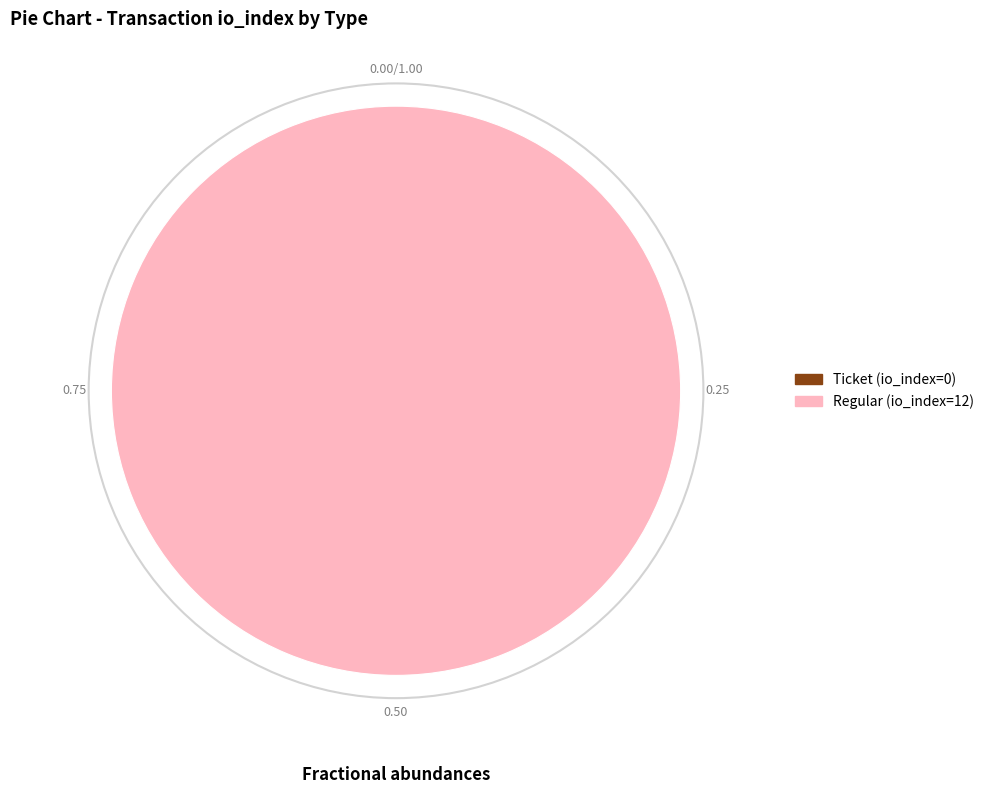

Which category has the biggest portion of the pie?

Regular (io_index=12)